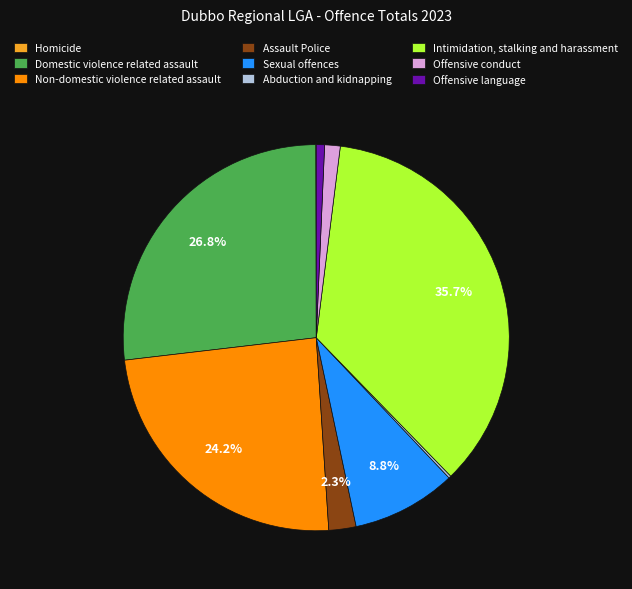

Does any single category account for the majority?

No